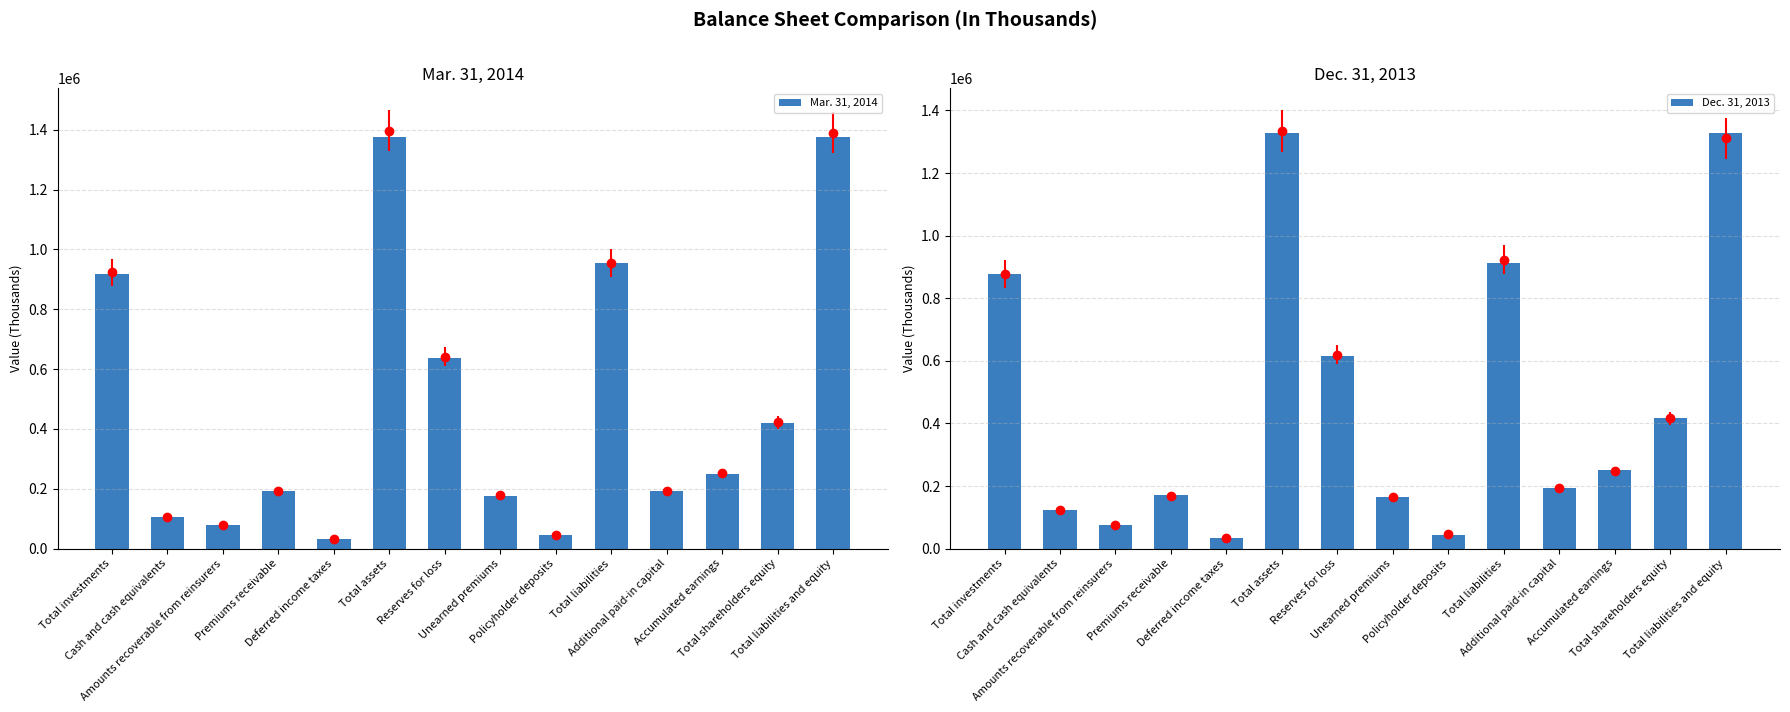

At which category is the sum across all series the highest?

Total assets